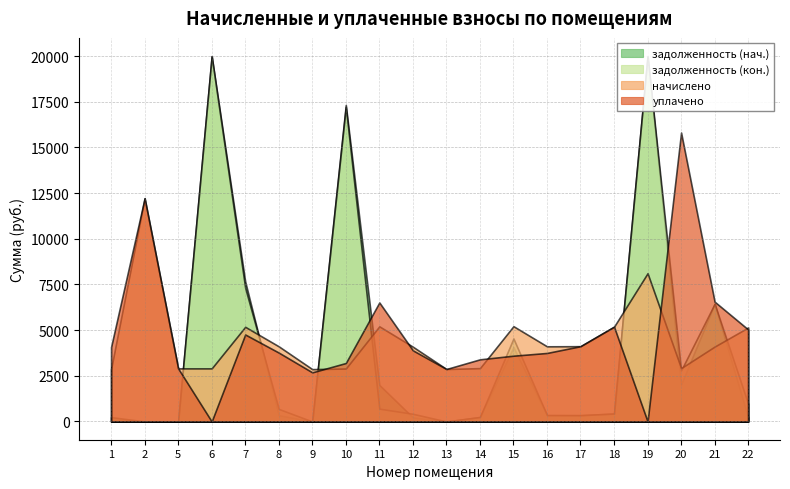

At 18, list the series in order from largest to smallest.

начислено, уплачено, задолженность (нач.), задолженность (кон.)